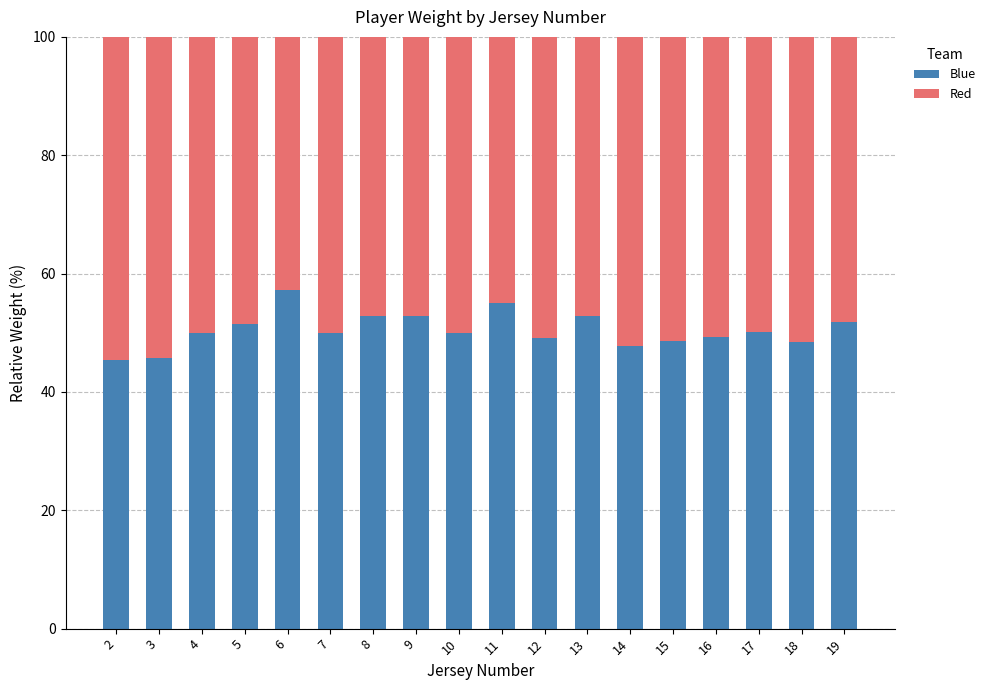

What is the sum of the Blue values at 2 and 8?

98.1